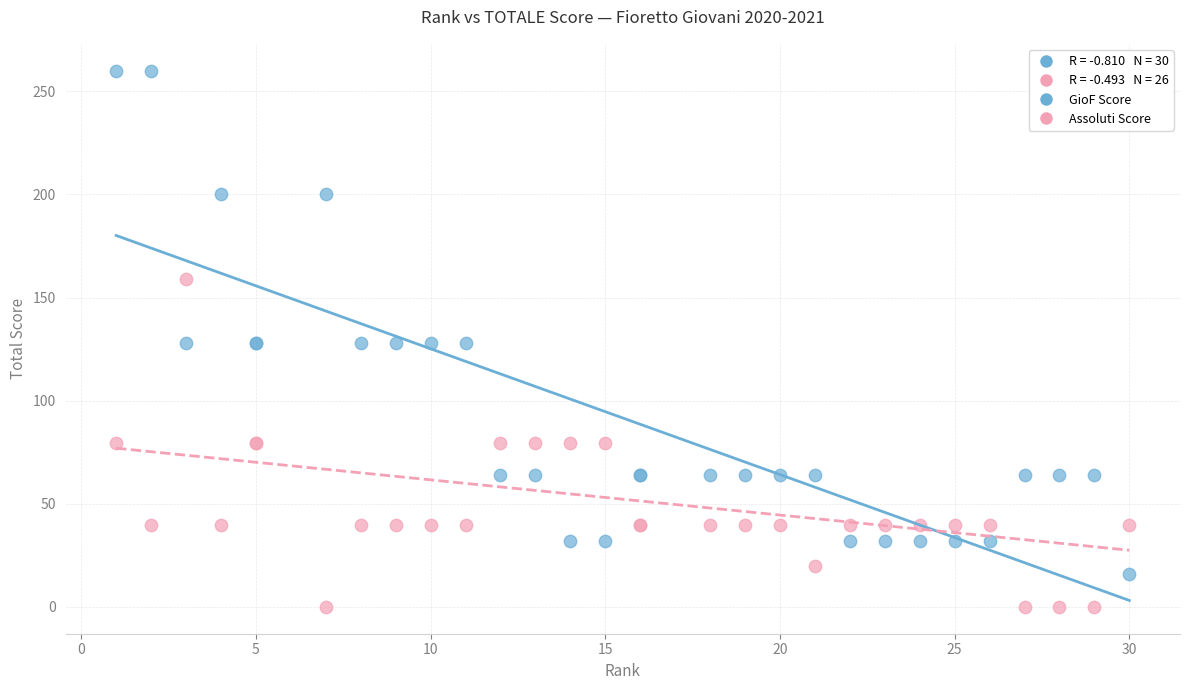

Which series reaches the minimum Y coordinate?

Assoluti Score